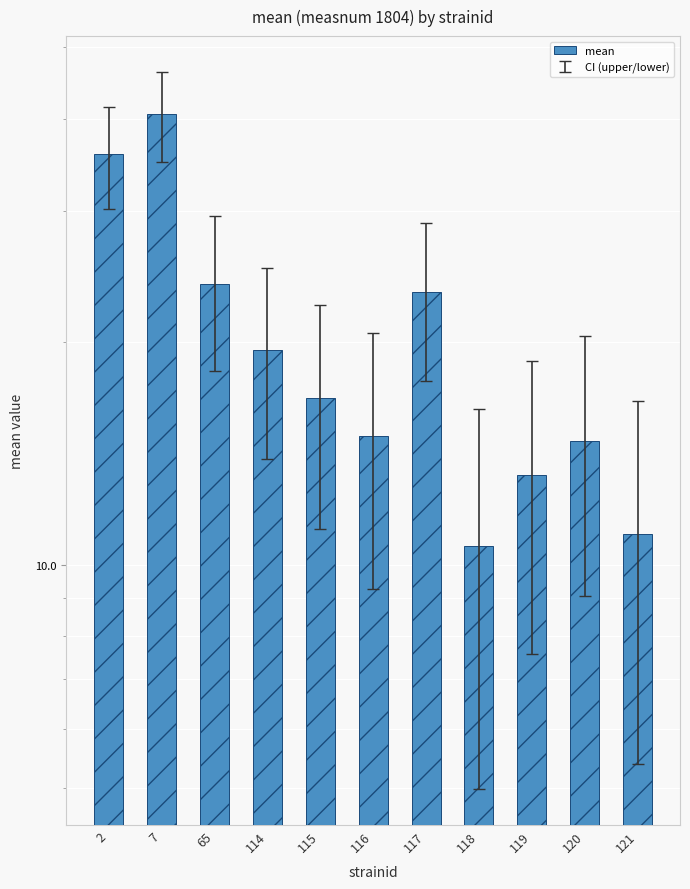

Reading left to right, extract all data points from this chart.

2=35.8	7=40.6	65=23.9	114=19.5	115=16.8	116=14.9	117=23.3	118=10.6	119=13.2	120=14.7	121=11.0